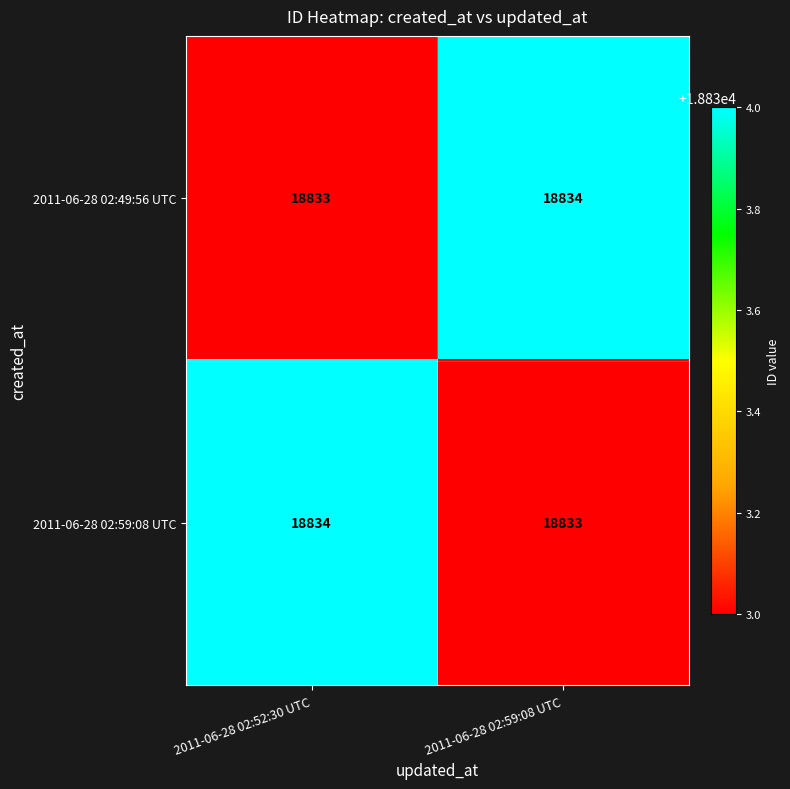

What is the approximate value of 2011-06-28 02:59:08 UTC at 2011-06-28 02:59:08 UTC?

18833